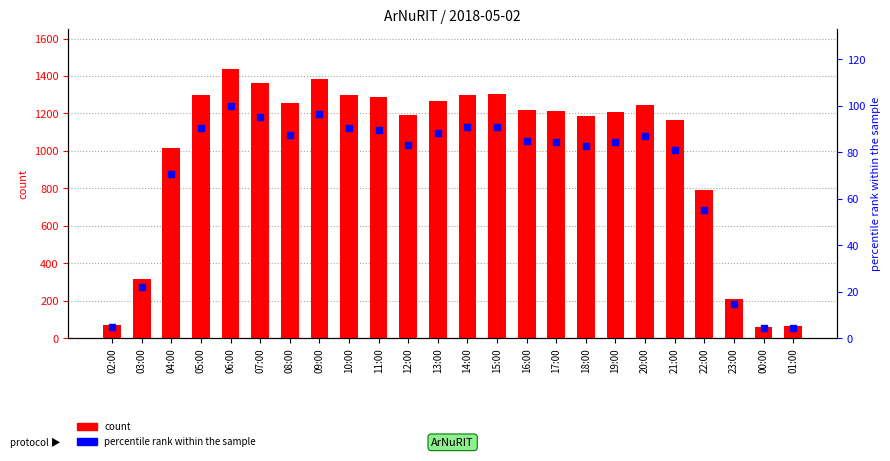

Is the value of count at 21:00 greater than the value of percentile rank within the sample at 12:00?

Yes